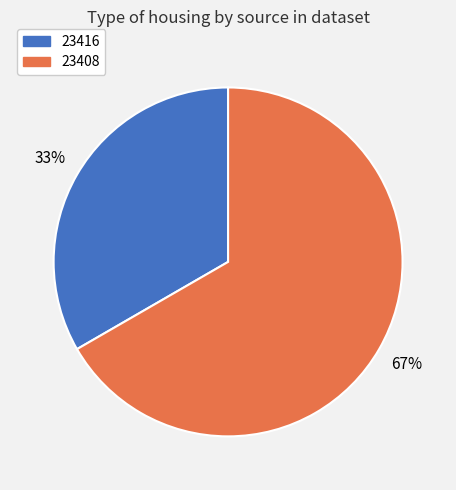

Which has a higher value, 23416 or 23408?

23408